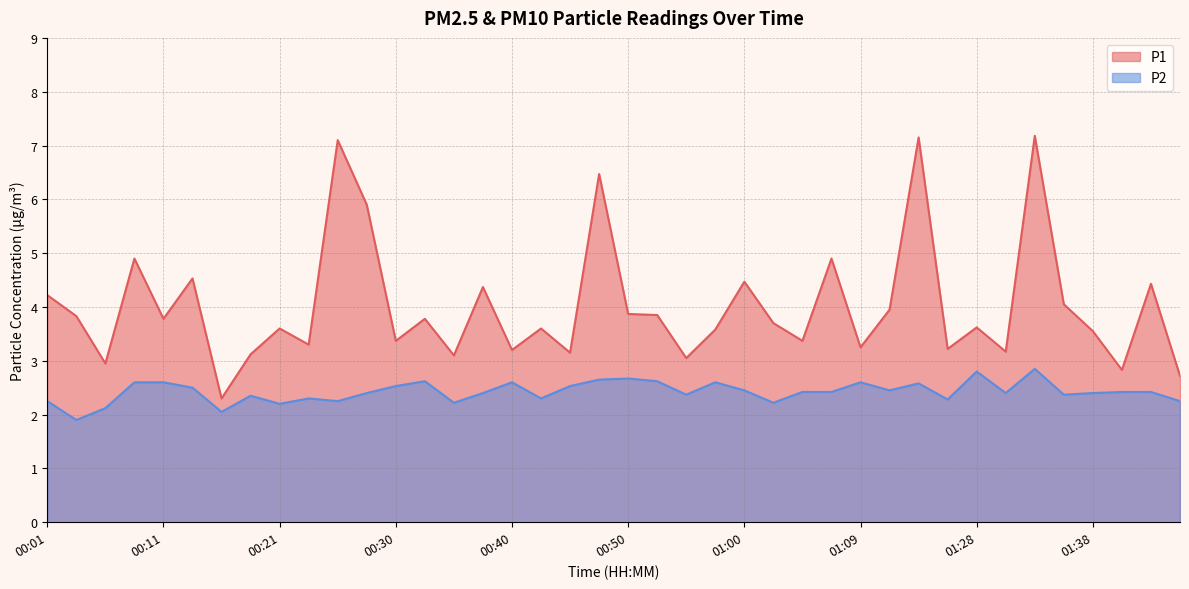

True or false: P2 has a value of 2.4 at 01:05.

True